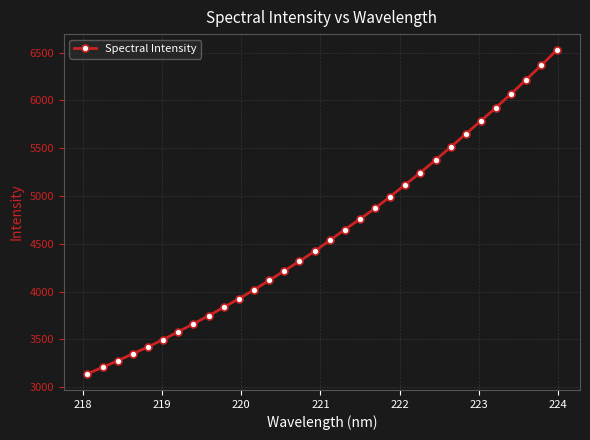

What is the difference between the maximum and minimum values?

3383.0